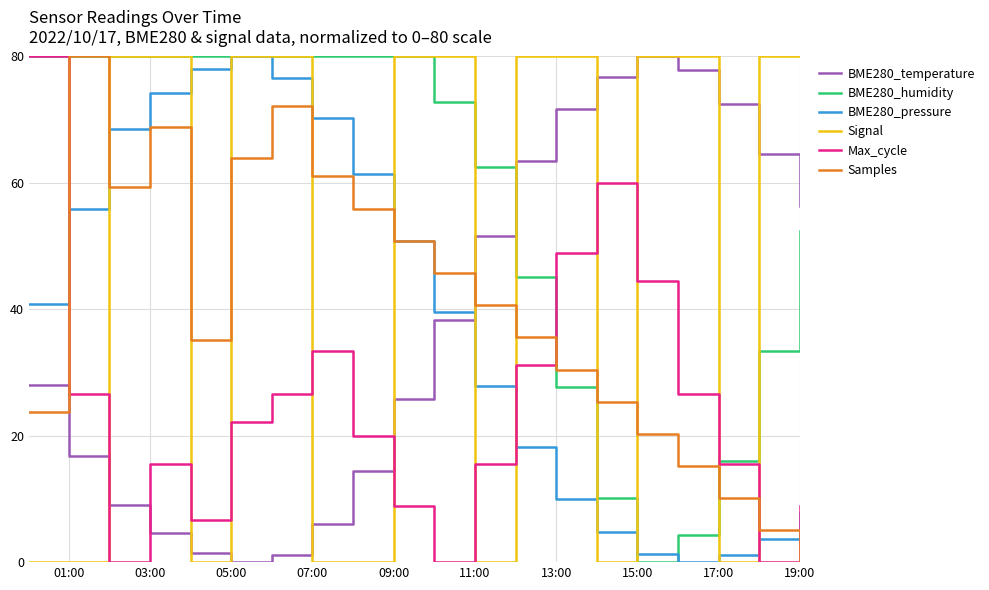

How many lines are shown in the chart?

6